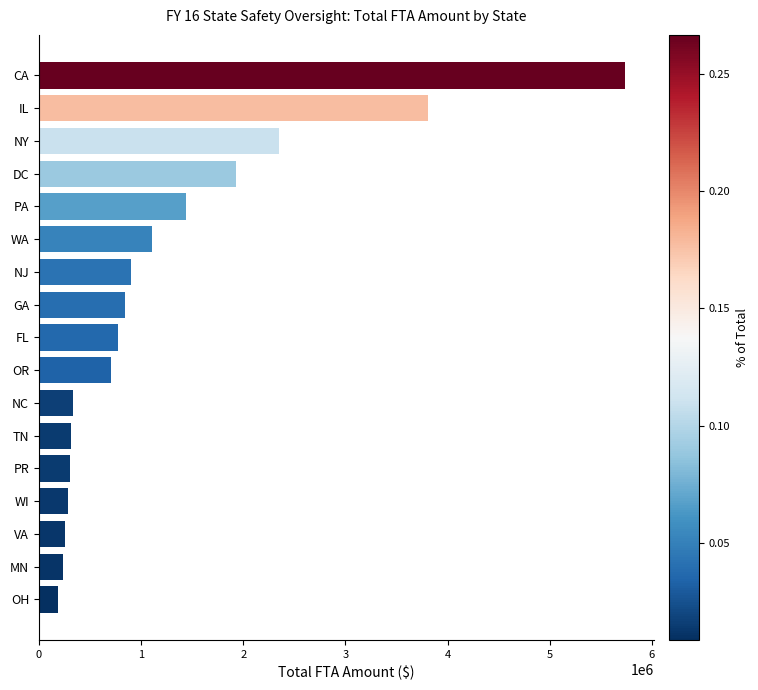

What is the change in value from IL to FL?

-3031584